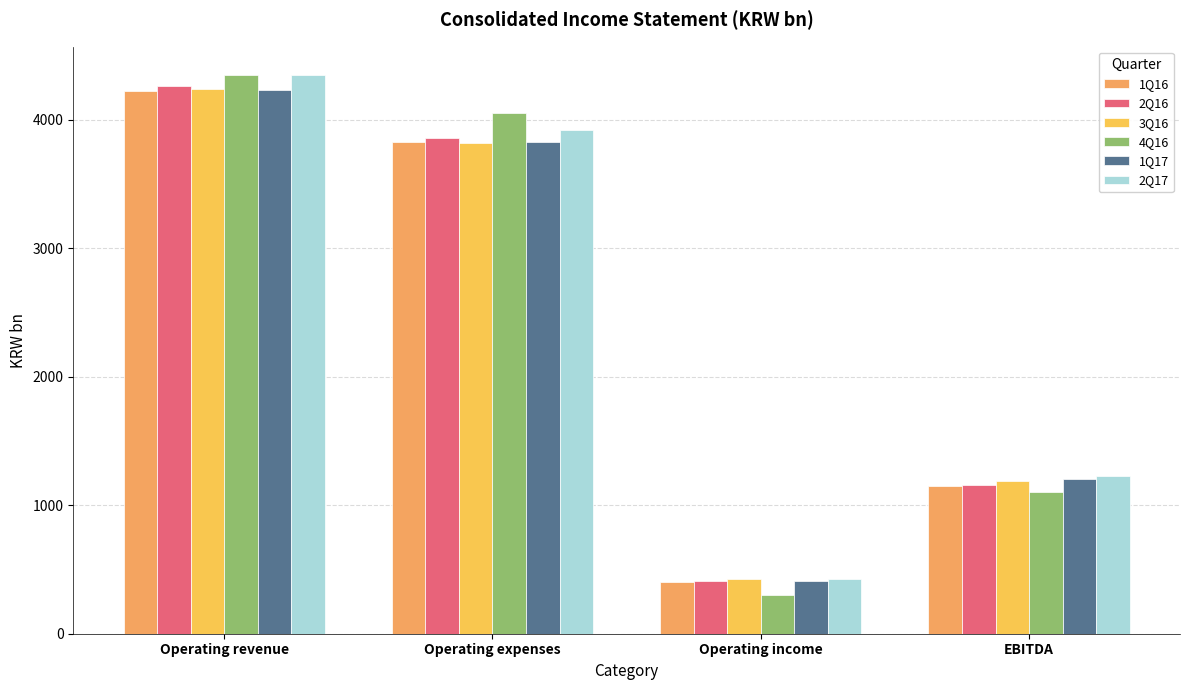

Which series has the largest total across all categories?

2Q17